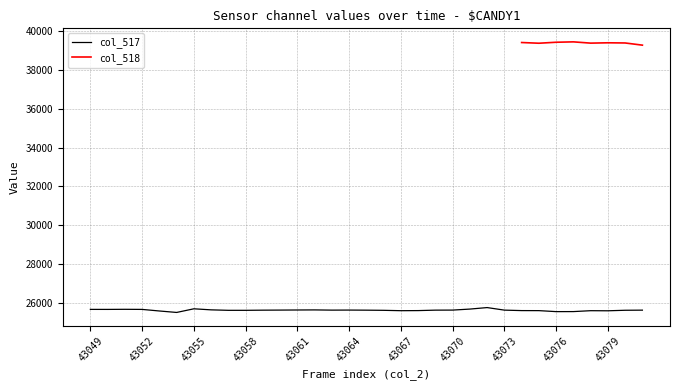

How many points are lower than both their immediate neighbors (excluding endpoints)?

6